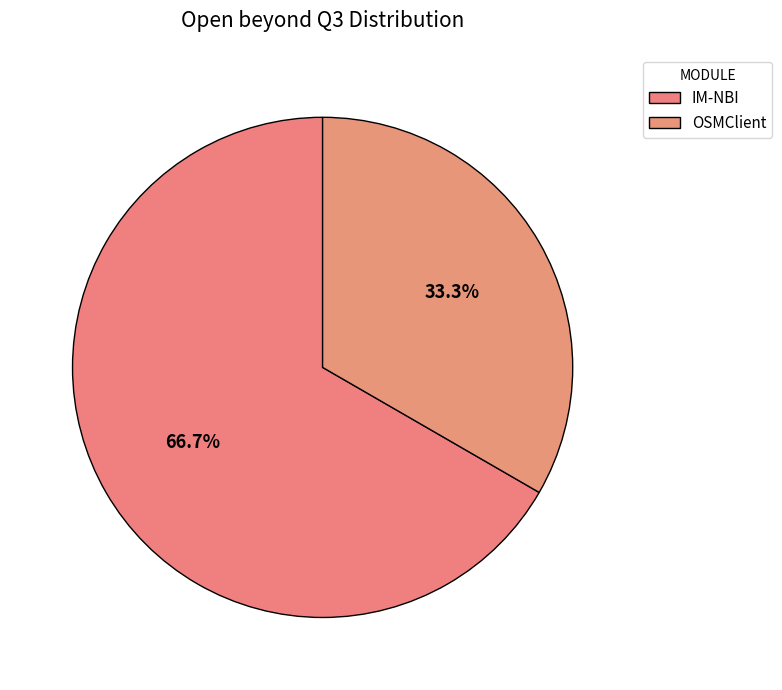

Count the number of slices in the pie.

2